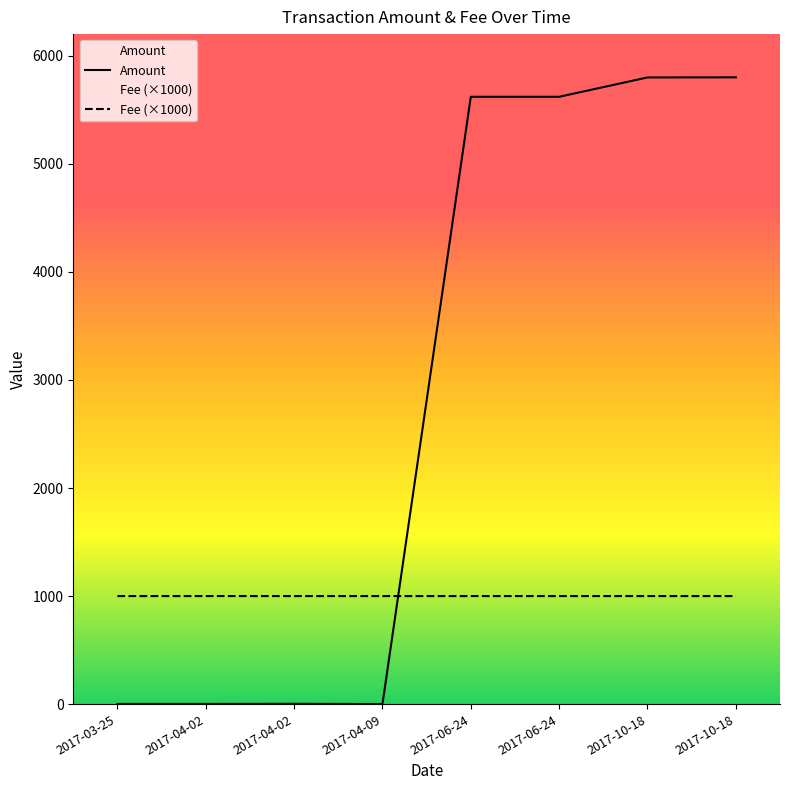

List the labels in order of Fee value, largest first.

2017-04-02, 2017-03-25, 2017-04-02, 2017-04-09, 2017-06-24, 2017-06-24, 2017-10-18, 2017-10-18